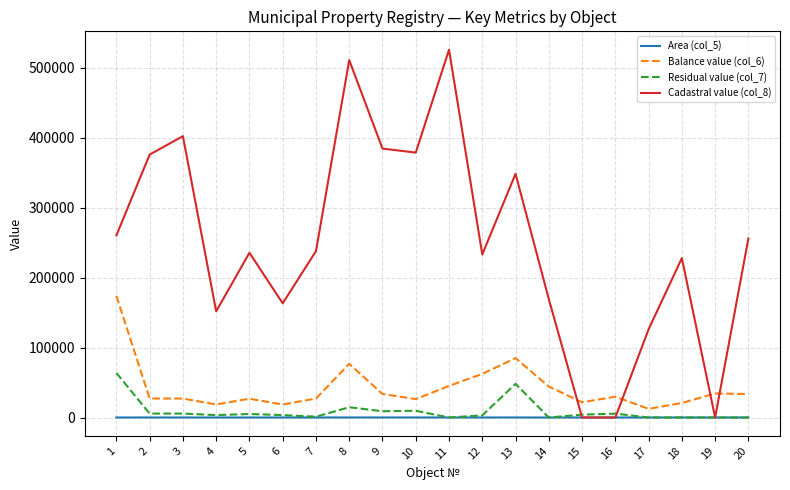

What is the total value across all series at 2?

408617.2